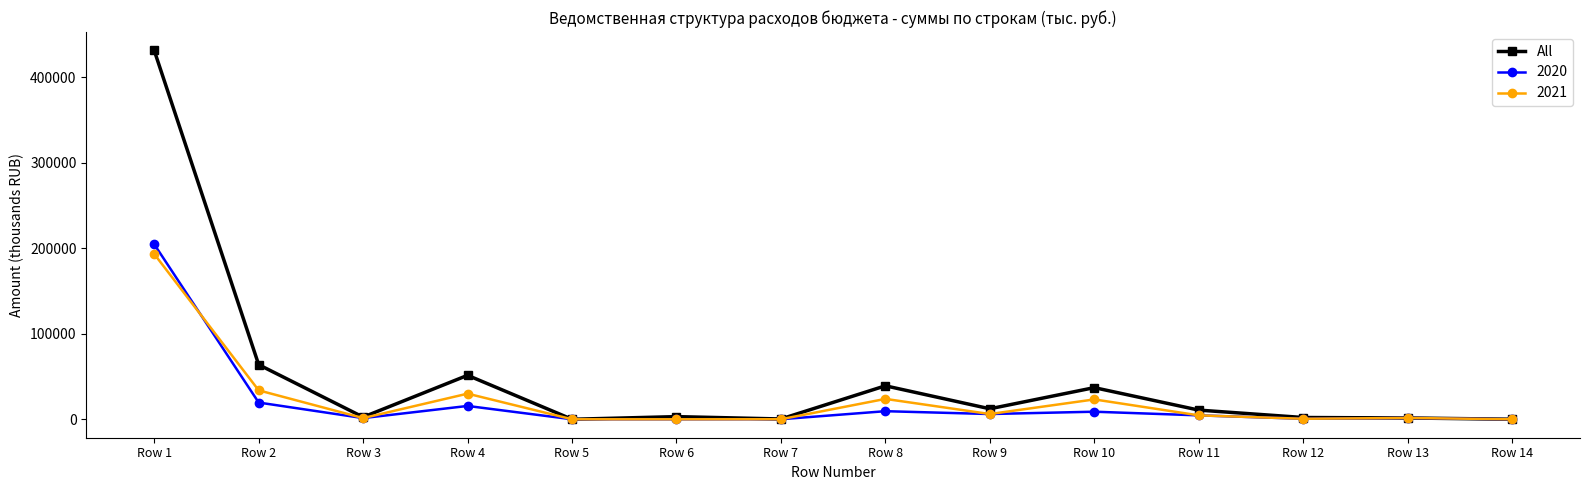

What is the value of the All point at the 9th from the left?

12265.8